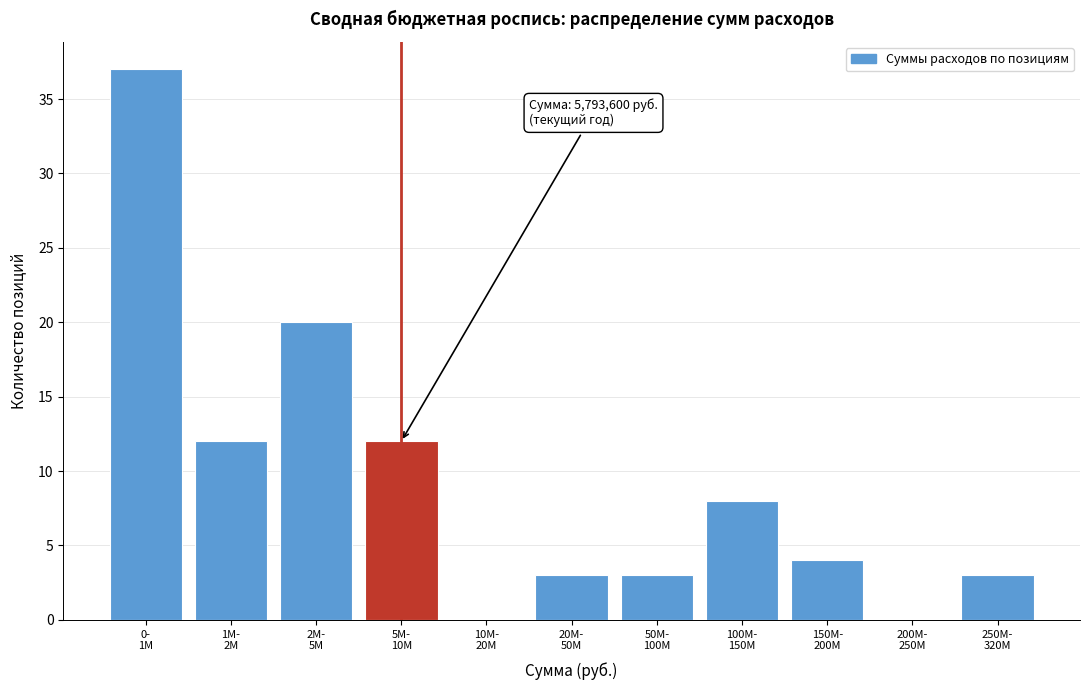

What is the sum of all values?

102